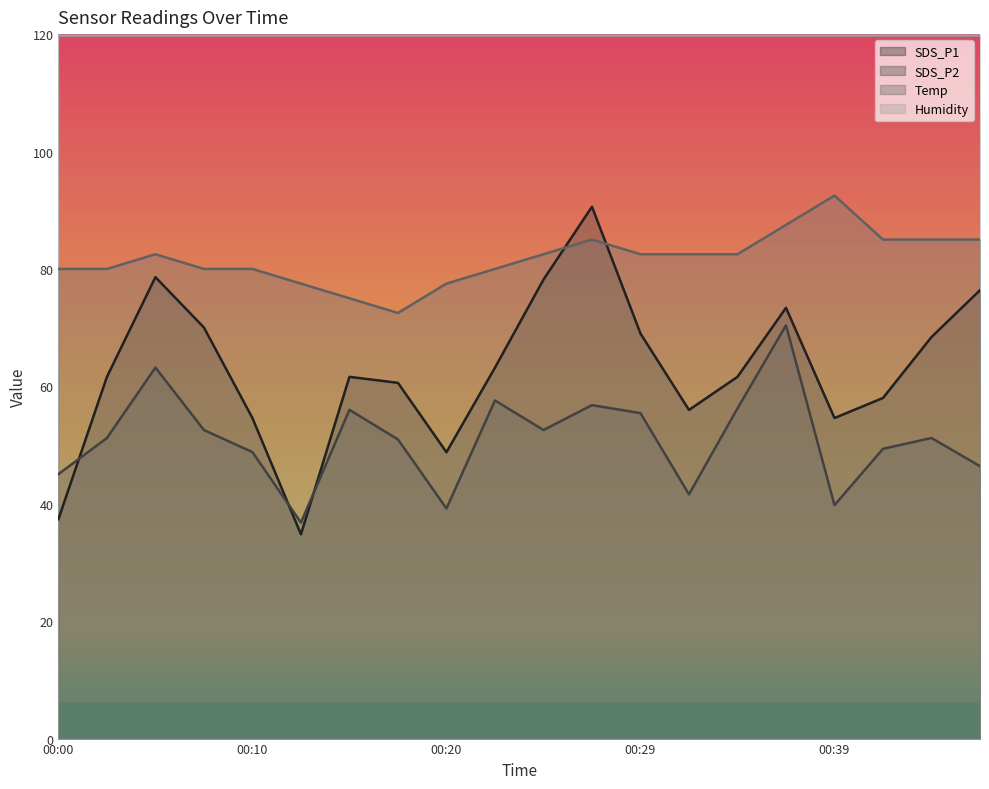

Which label corresponds to the smallest value in the chart?

00:12